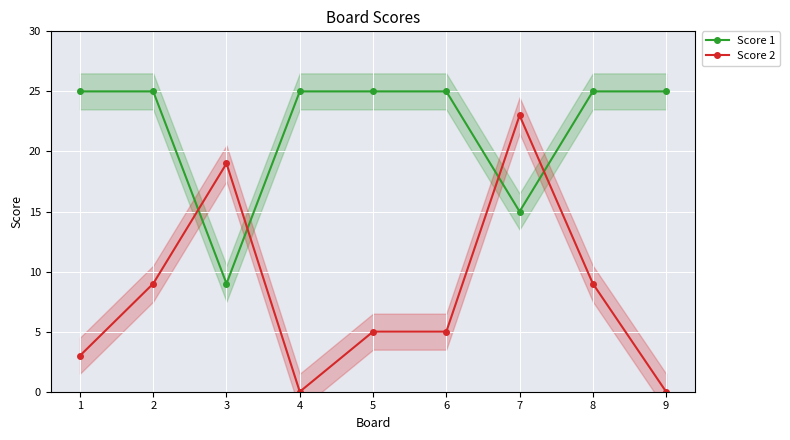

Reading right to left, extract all data points from this chart.

Score 1: 9=25	8=25	7=15	6=25	5=25	4=25	3=9	2=25	1=25
Score 2: 9=0	8=9	7=23	6=5	5=5	4=0	3=19	2=9	1=3